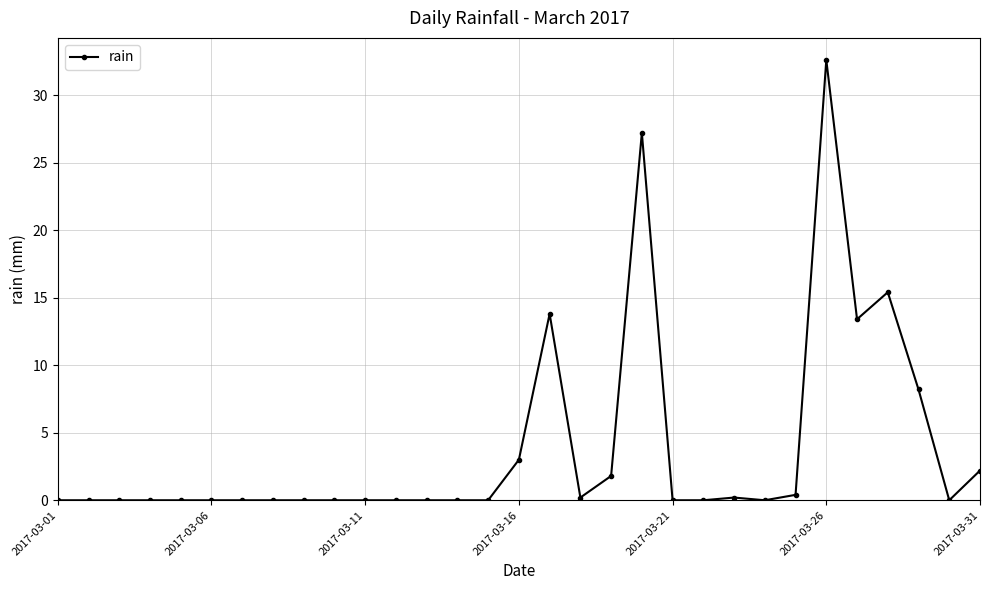

How many lines are shown in the chart?

1